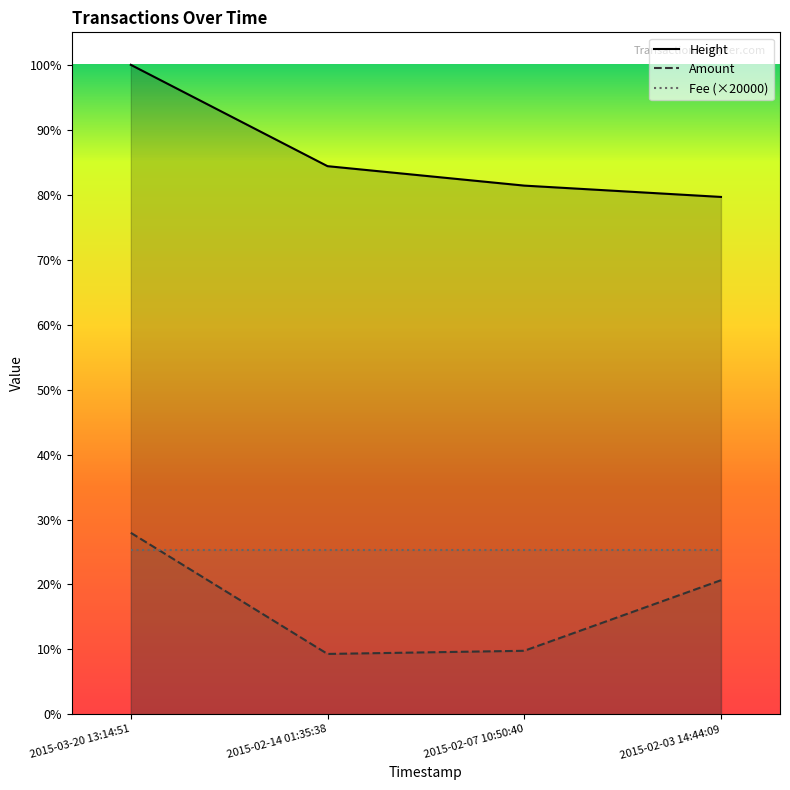

True or false: Height and Amount intersect in this chart.

False